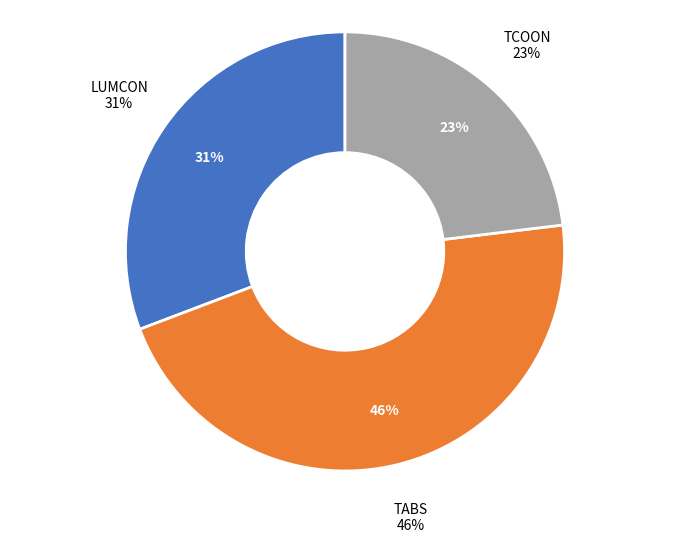

What is the total percentage of LUMCON and TCOON?

53.8%